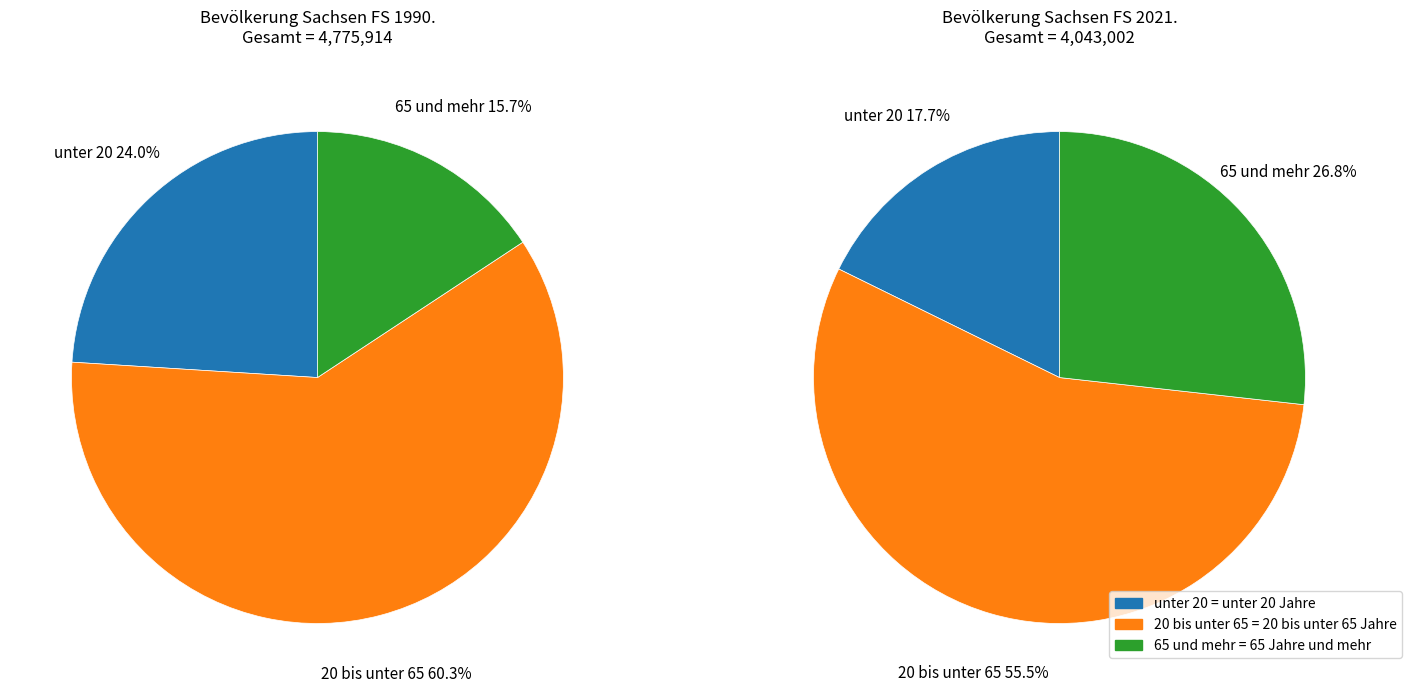

Is FS 2020 the majority of the pie?

No